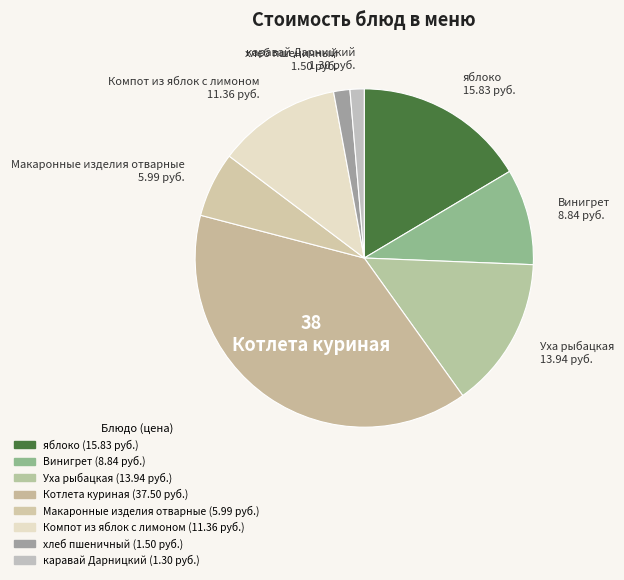

Does any single category account for the majority?

No